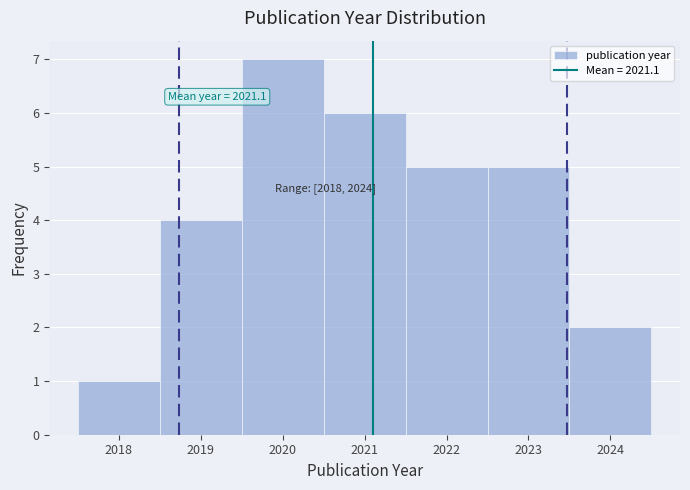

Which range on the x-axis has the tallest bar?

2019.5 to 2020.5